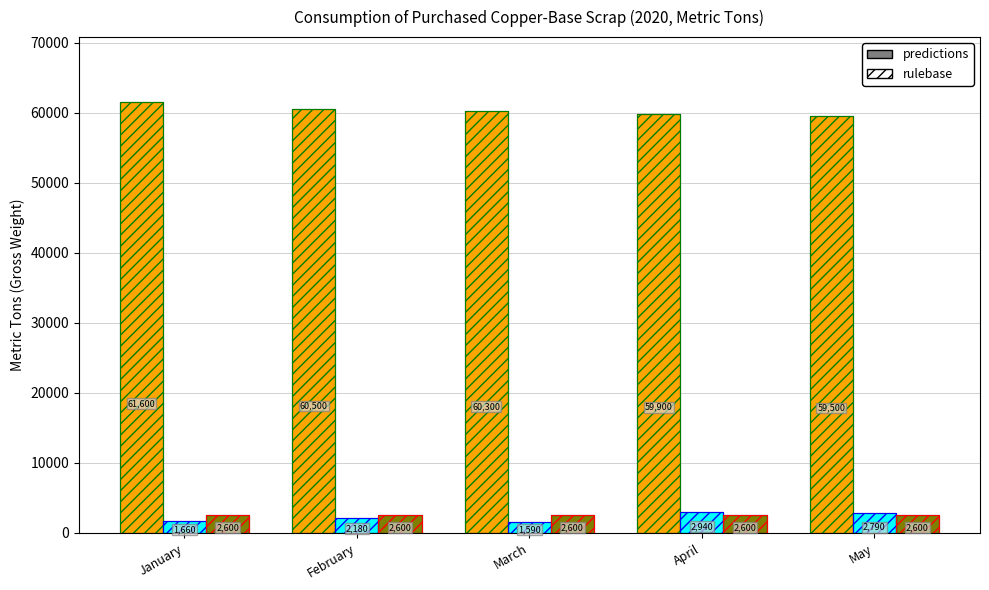

Are the bars horizontal?

No